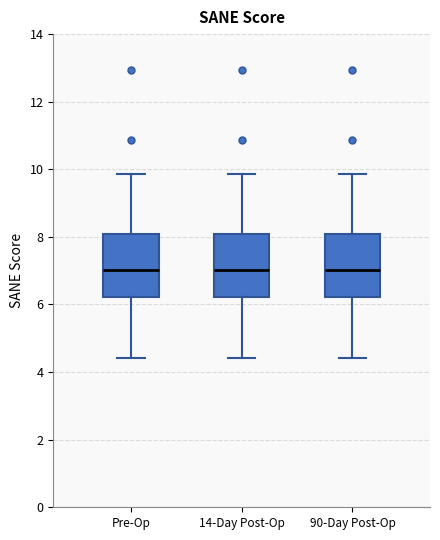

Reading left to right, read every box against the y-axis: the position of its median line, the range the box covers, and the ends of its whiskers. The values are not printed on the chart, so give them approximately, as read against the axis.

Pre-Op: median 7.0, box 6.2 to 8.0, whiskers 4.4 to 9.8
14-Day Post-Op: median 7.0, box 6.2 to 8.0, whiskers 4.4 to 9.8
90-Day Post-Op: median 7.0, box 6.2 to 8.0, whiskers 4.4 to 9.8